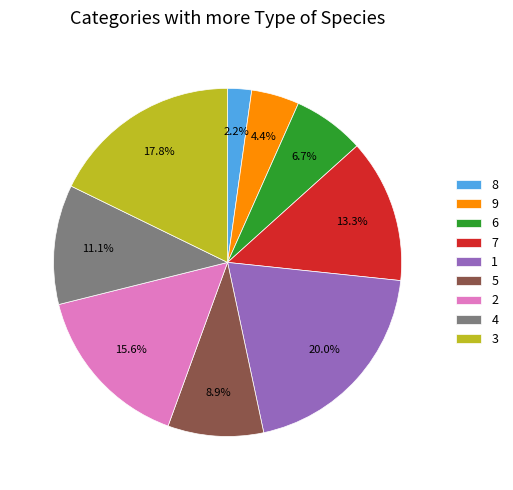

What is the ratio of the value at 6 to the value at 4?

0.6